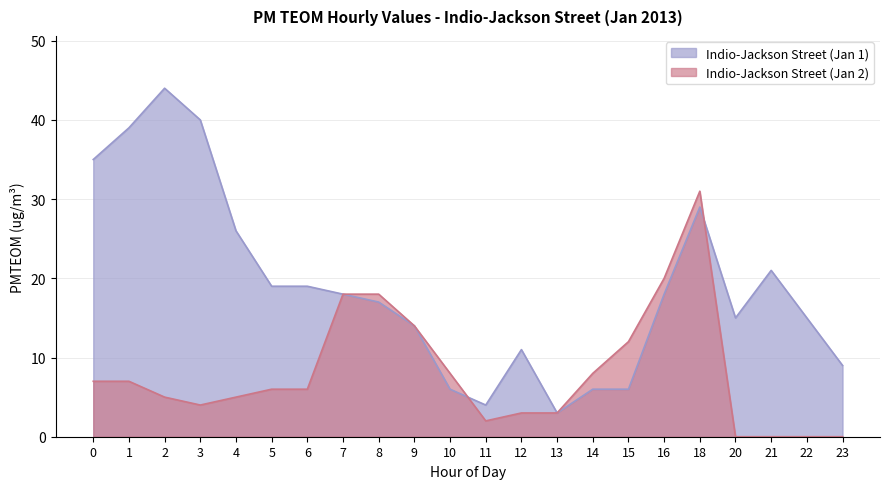

Reading left to right, list all the values displayed in this chart.

Indio-Jackson Street: 0=35	1=39	2=44	3=40	4=26	5=19	6=19	7=18	8=17	9=14	10=6	11=4	12=11	13=3	14=6	15=6	16=18	18=29	20=15	21=21	22=15	23=9
Day 2: 0=7	1=7	2=5	3=4	4=5	5=6	6=6	7=18	8=18	9=14	10=8	11=2	12=3	13=3	14=8	15=12	16=20	18=31	20=0	21=0	22=0	23=0